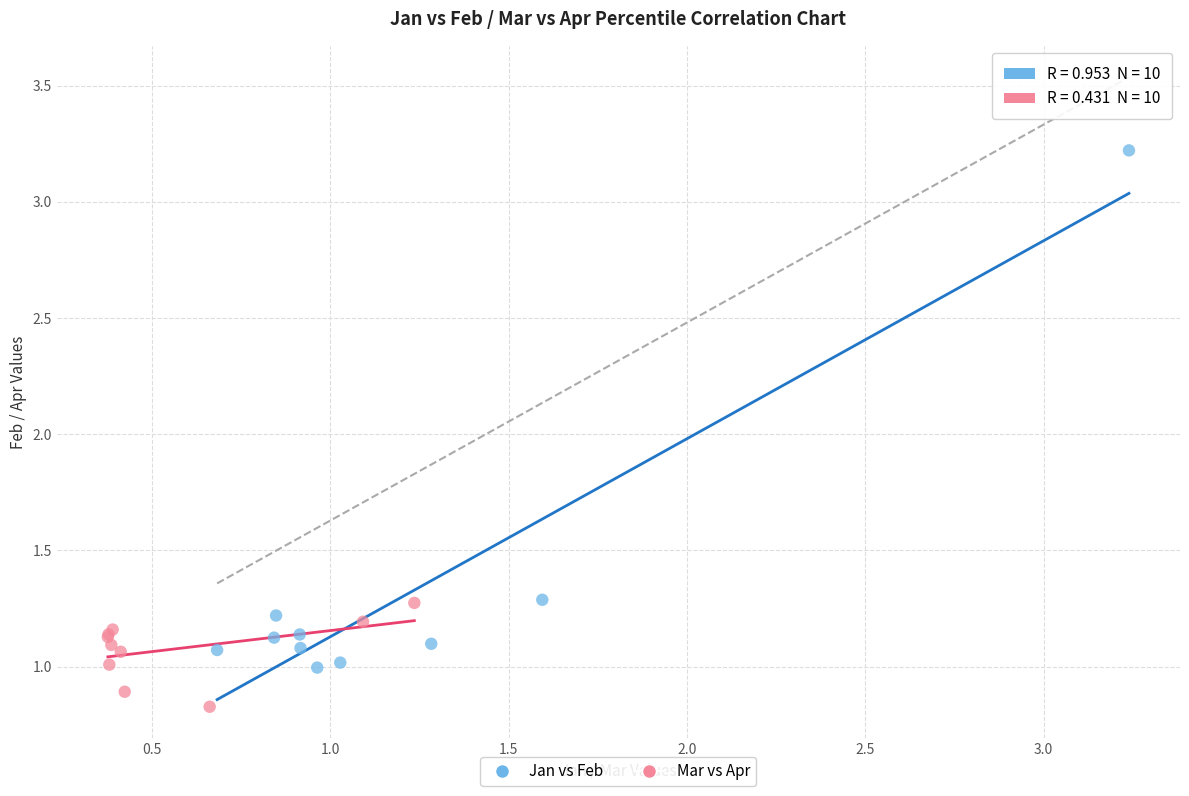

Which series has the largest Y range (max minus min)?

Jan vs Feb